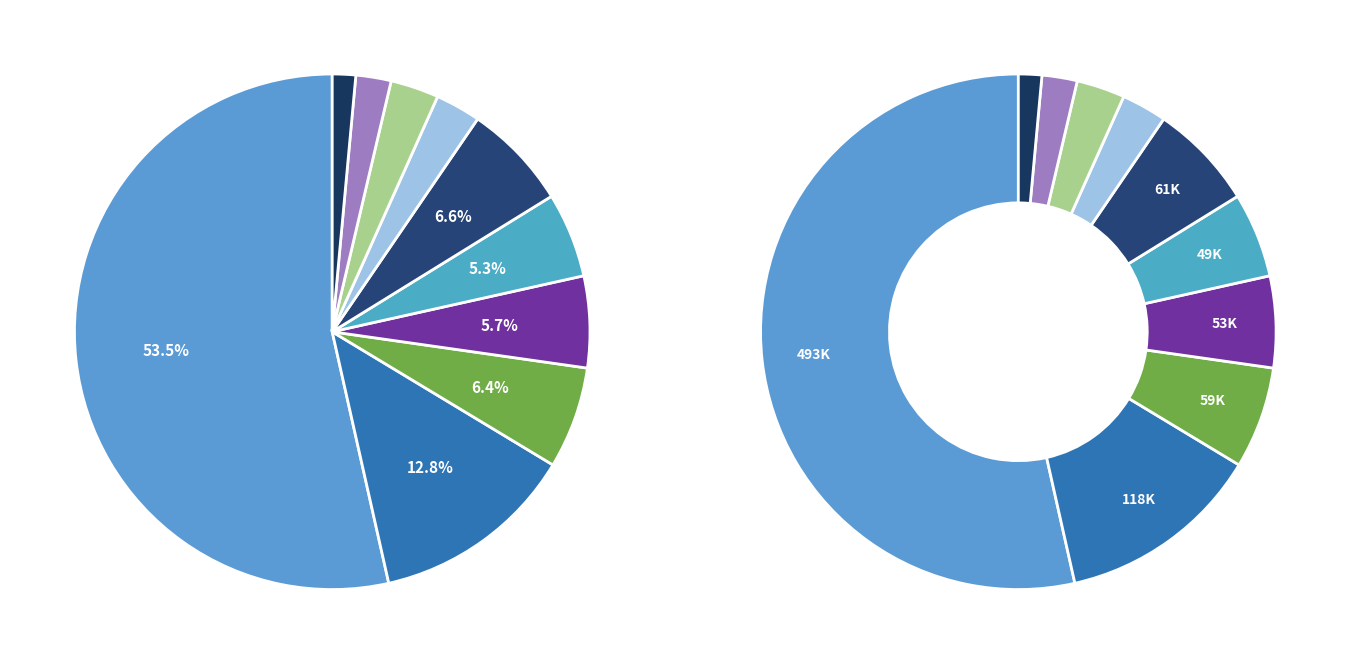

The TARTU slice represents 18% of the pie. True or false?

False